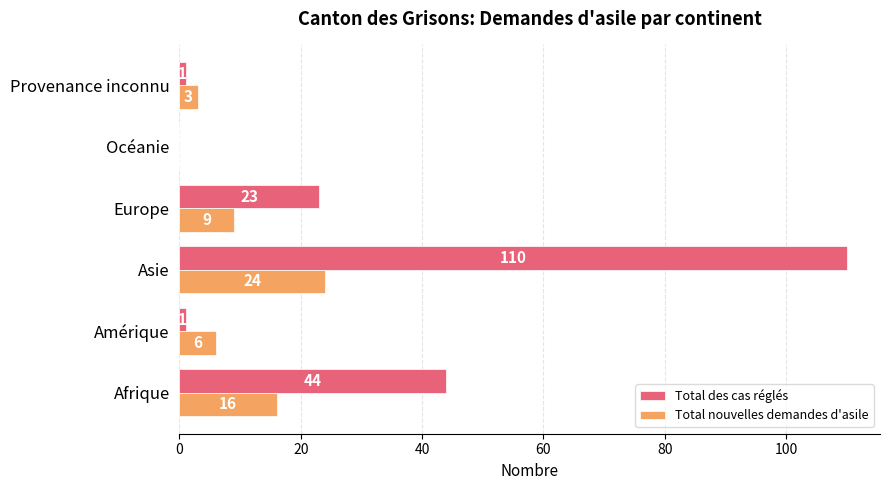

Which series changed the most between Afrique and Océanie?

Total des cas réglés